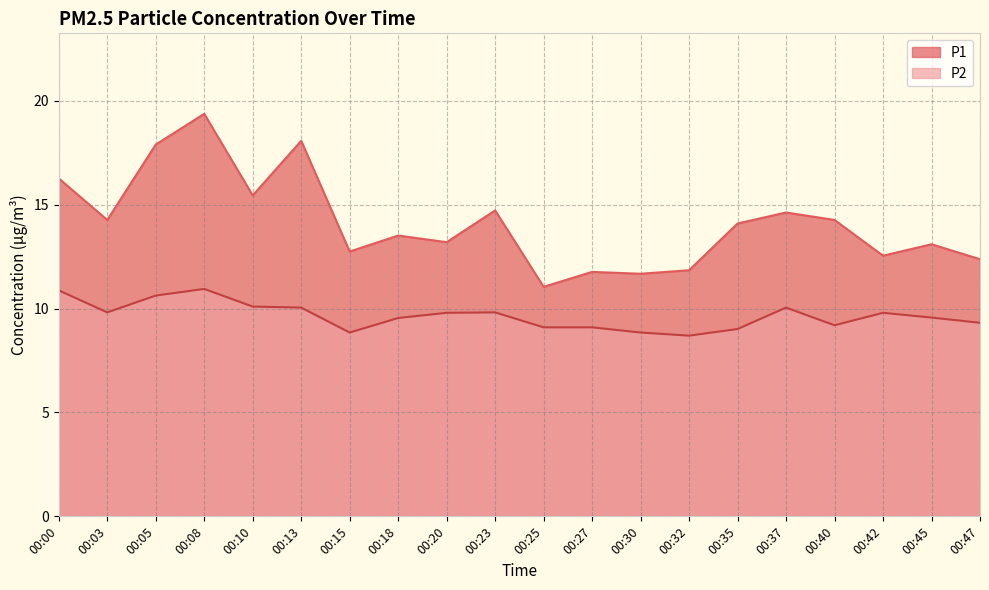

List the series in order of their peak value, highest first.

P1, P2